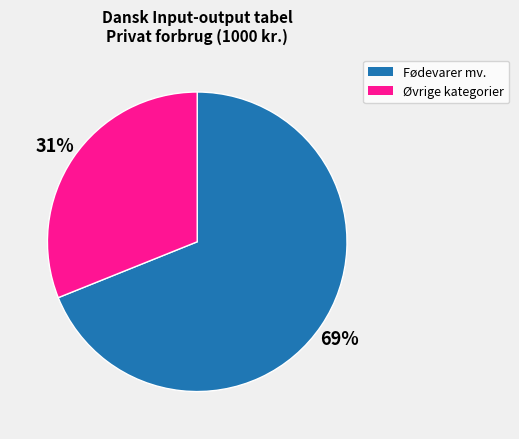

Does Fødevarer mv. represent more than half of the total?

Yes